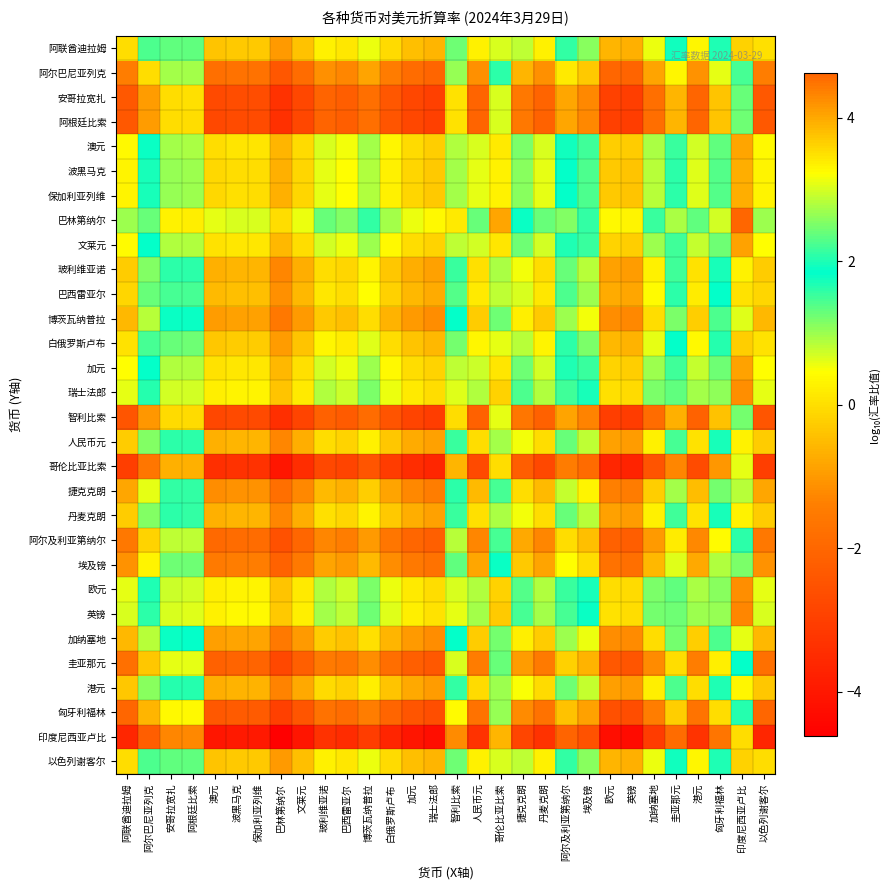

Reading left to right, transcribe all the data shown in this chart.

阿联酋迪拉姆: 阿联酋迪拉姆=0.0	阿尔巴尼亚列克=1.4	安哥拉宽扎=2.4	阿根廷比索=2.4	澳元=-0.4	波黑马克=-0.3	保加利亚列维=-0.3	巴林第纳尔=-1.0	文莱元=-0.4	玻利维亚诺=0.3	巴西雷亚尔=0.1	博茨瓦纳普拉=0.6	白俄罗斯卢布=-0.0	加元=-0.4	瑞士法郎=-0.6	智利比索=2.4	人民币元=0.3	哥伦比亚比索=3.0	捷克克朗=0.8	丹麦克朗=0.3	阿尔及利亚第纳尔=1.6	埃及镑=1.1	欧元=-0.6	英镑=-0.7	加纳塞地=0.6	圭亚那元=1.8	港元=0.3	匈牙利福林=2.0	印度尼西亚卢比=3.6	以色列谢客尔=0.0
阿尔巴尼亚列克: 阿联酋迪拉姆=-1.4	阿尔巴尼亚列克=0.0	安哥拉宽扎=0.9	阿根廷比索=1.0	澳元=-1.8	波黑马克=-1.7	保加利亚列维=-1.7	巴林第纳尔=-2.4	文莱元=-1.8	玻利维亚诺=-1.1	巴西雷亚尔=-1.3	博茨瓦纳普拉=-0.8	白俄罗斯卢布=-1.5	加元=-1.9	瑞士法郎=-2.0	智利比索=1.0	人民币元=-1.1	哥伦比亚比索=1.6	捷克克朗=-0.6	丹麦克朗=-1.1	阿尔及利亚第纳尔=0.1	埃及镑=-0.3	欧元=-2.0	英镑=-2.1	加纳塞地=-0.9	圭亚那元=0.3	港元=-1.1	匈牙利福林=0.6	印度尼西亚卢比=2.2	以色列谢客尔=-1.4
安哥拉宽扎: 阿联酋迪拉姆=-2.4	阿尔巴尼亚列克=-0.9	安哥拉宽扎=0.0	阿根廷比索=0.0	澳元=-2.7	波黑马克=-2.7	保加利亚列维=-2.7	巴林第纳尔=-3.3	文莱元=-2.8	玻利维亚诺=-2.1	巴西雷亚尔=-2.2	博茨瓦纳普拉=-1.8	白俄罗斯卢布=-2.4	加元=-2.8	瑞士法郎=-3.0	智利比索=0.1	人民币元=-2.1	哥伦比亚比索=0.7	捷克克朗=-1.6	丹麦克朗=-2.1	阿尔及利亚第纳尔=-0.8	埃及镑=-1.2	欧元=-3.0	英镑=-3.0	加纳塞地=-1.8	圭亚那元=-0.6	港元=-2.0	匈牙利福林=-0.4	印度尼西亚卢比=1.3	以色列谢客尔=-2.4
阿根廷比索: 阿联酋迪拉姆=-2.4	阿尔巴尼亚列克=-1.0	安哥拉宽扎=-0.0	阿根廷比索=0.0	澳元=-2.7	波黑马克=-2.7	保加利亚列维=-2.7	巴林第纳尔=-3.4	文莱元=-2.8	玻利维亚诺=-2.1	巴西雷亚尔=-2.2	博茨瓦纳普拉=-1.8	白俄罗斯卢布=-2.4	加元=-2.8	瑞士法郎=-3.0	智利比索=0.1	人民币元=-2.1	哥伦比亚比索=0.7	捷克克朗=-1.6	丹麦克朗=-2.1	阿尔及利亚第纳尔=-0.8	埃及镑=-1.3	欧元=-3.0	英镑=-3.0	加纳塞地=-1.8	圭亚那元=-0.6	港元=-2.0	匈牙利福林=-0.4	印度尼西亚卢比=1.3	以色列谢客尔=-2.4
澳元: 阿联酋迪拉姆=0.4	阿尔巴尼亚列克=1.8	安哥拉宽扎=2.7	阿根廷比索=2.7	澳元=0.0	波黑马克=0.1	保加利亚列维=0.1	巴林第纳尔=-0.6	文莱元=-0.1	玻利维亚诺=0.7	巴西雷亚尔=0.5	博茨瓦纳普拉=1.0	白俄罗斯卢布=0.3	加元=-0.1	瑞士法郎=-0.2	智利比索=2.8	人民币元=0.7	哥伦比亚比索=3.4	捷克克朗=1.2	丹麦克朗=0.7	阿尔及利亚第纳尔=1.9	埃及镑=1.5	欧元=-0.2	英镑=-0.3	加纳塞地=0.9	圭亚那元=2.1	港元=0.7	匈牙利福林=2.4	印度尼西亚卢比=4.0	以色列谢客尔=0.4
波黑马克: 阿联酋迪拉姆=0.3	阿尔巴尼亚列克=1.7	安哥拉宽扎=2.7	阿根廷比索=2.7	澳元=-0.1	波黑马克=0.0	保加利亚列维=-0.0	巴林第纳尔=-0.7	文莱元=-0.1	玻利维亚诺=0.6	巴西雷亚尔=0.4	博茨瓦纳普拉=0.9	白俄罗斯卢布=0.3	加元=-0.1	瑞士法郎=-0.3	智利比索=2.7	人民币元=0.6	哥伦比亚比索=3.3	捷克克朗=1.1	丹麦克朗=0.6	阿尔及利亚第纳尔=1.9	埃及镑=1.4	欧元=-0.3	英镑=-0.4	加纳塞地=0.9	圭亚那元=2.1	港元=0.6	匈牙利福林=2.3	印度尼西亚卢比=3.9	以色列谢客尔=0.3
保加利亚列维: 阿联酋迪拉姆=0.3	阿尔巴尼亚列克=1.7	安哥拉宽扎=2.7	阿根廷比索=2.7	澳元=-0.1	波黑马克=0.0	保加利亚列维=0.0	巴林第纳尔=-0.7	文莱元=-0.1	玻利维亚诺=0.6	巴西雷亚尔=0.4	博茨瓦纳普拉=0.9	白俄罗斯卢布=0.3	加元=-0.1	瑞士法郎=-0.3	智利比索=2.7	人民币元=0.6	哥伦比亚比索=3.3	捷克克朗=1.1	丹麦克朗=0.6	阿尔及利亚第纳尔=1.9	埃及镑=1.4	欧元=-0.3	英镑=-0.4	加纳塞地=0.9	圭亚那元=2.1	港元=0.6	匈牙利福林=2.3	印度尼西亚卢比=3.9	以色列谢客尔=0.3
巴林第纳尔: 阿联酋迪拉姆=1.0	阿尔巴尼亚列克=2.4	安哥拉宽扎=3.3	阿根廷比索=3.4	澳元=0.6	波黑马克=0.7	保加利亚列维=0.7	巴林第纳尔=0.0	文莱元=0.6	玻利维亚诺=1.3	巴西雷亚尔=1.1	博茨瓦纳普拉=1.6	白俄罗斯卢布=0.9	加元=0.6	瑞士法郎=0.4	智利比索=3.4	人民币元=1.3	哥伦比亚比索=4.0	捷克克朗=1.8	丹麦克朗=1.3	阿尔及利亚第纳尔=2.6	埃及镑=2.1	欧元=0.4	英镑=0.3	加纳塞地=1.5	圭亚那元=2.7	港元=1.3	匈牙利福林=3.0	印度尼西亚卢比=4.6	以色列谢客尔=1.0
文莱元: 阿联酋迪拉姆=0.4	阿尔巴尼亚列克=1.8	安哥拉宽扎=2.8	阿根廷比索=2.8	澳元=0.1	波黑马克=0.1	保加利亚列维=0.1	巴林第纳尔=-0.6	文莱元=0.0	玻利维亚诺=0.7	巴西雷亚尔=0.6	博茨瓦纳普拉=1.0	白俄罗斯卢布=0.4	加元=-0.0	瑞士法郎=-0.2	智利比索=2.9	人民币元=0.7	哥伦比亚比索=3.5	捷克克朗=1.2	丹麦克朗=0.7	阿尔及利亚第纳尔=2.0	埃及镑=1.5	欧元=-0.2	英镑=-0.2	加纳塞地=1.0	圭亚那元=2.2	港元=0.8	匈牙利福林=2.4	印度尼西亚卢比=4.1	以色列谢客尔=0.4
玻利维亚诺: 阿联酋迪拉姆=-0.3	阿尔巴尼亚列克=1.1	安哥拉宽扎=2.1	阿根廷比索=2.1	澳元=-0.7	波黑马克=-0.6	保加利亚列维=-0.6	巴林第纳尔=-1.3	文莱元=-0.7	玻利维亚诺=0.0	巴西雷亚尔=-0.1	博茨瓦纳普拉=0.3	白俄罗斯卢布=-0.3	加元=-0.7	瑞士法郎=-0.9	智利比索=2.2	人民币元=0.0	哥伦比亚比索=2.7	捷克克朗=0.5	丹麦克朗=-0.0	阿尔及利亚第纳尔=1.3	埃及镑=0.8	欧元=-0.9	英镑=-0.9	加纳塞地=0.3	圭亚那元=1.5	港元=0.1	匈牙利福林=1.7	印度尼西亚卢比=3.4	以色列谢客尔=-0.3
巴西雷亚尔: 阿联酋迪拉姆=-0.1	阿尔巴尼亚列克=1.3	安哥拉宽扎=2.2	阿根廷比索=2.2	澳元=-0.5	波黑马克=-0.4	保加利亚列维=-0.4	巴林第纳尔=-1.1	文莱元=-0.6	玻利维亚诺=0.1	巴西雷亚尔=0.0	博茨瓦纳普拉=0.4	白俄罗斯卢布=-0.2	加元=-0.6	瑞士法郎=-0.7	智利比索=2.3	人民币元=0.2	哥伦比亚比索=2.9	捷克克朗=0.7	丹麦克朗=0.1	阿尔及利亚第纳尔=1.4	埃及镑=1.0	欧元=-0.7	英镑=-0.8	加纳塞地=0.4	圭亚那元=1.6	港元=0.2	匈牙利福林=1.9	印度尼西亚卢比=3.5	以色列谢客尔=-0.1
博茨瓦纳普拉: 阿联酋迪拉姆=-0.6	阿尔巴尼亚列克=0.8	安哥拉宽扎=1.8	阿根廷比索=1.8	澳元=-1.0	波黑马克=-0.9	保加利亚列维=-0.9	巴林第纳尔=-1.6	文莱元=-1.0	玻利维亚诺=-0.3	巴西雷亚尔=-0.4	博茨瓦纳普拉=0.0	白俄罗斯卢布=-0.6	加元=-1.0	瑞士法郎=-1.2	智利比索=1.9	人民币元=-0.3	哥伦比亚比索=2.4	捷克克朗=0.2	丹麦克朗=-0.3	阿尔及利亚第纳尔=1.0	埃及镑=0.5	欧元=-1.2	英镑=-1.2	加纳塞地=-0.0	圭亚那元=1.2	港元=-0.2	匈牙利福林=1.4	印度尼西亚卢比=3.1	以色列谢客尔=-0.6
白俄罗斯卢布: 阿联酋迪拉姆=0.0	阿尔巴尼亚列克=1.5	安哥拉宽扎=2.4	阿根廷比索=2.4	澳元=-0.3	波黑马克=-0.3	保加利亚列维=-0.3	巴林第纳尔=-0.9	文莱元=-0.4	玻利维亚诺=0.3	巴西雷亚尔=0.2	博茨瓦纳普拉=0.6	白俄罗斯卢布=0.0	加元=-0.4	瑞士法郎=-0.6	智利比索=2.5	人民币元=0.3	哥伦比亚比索=3.1	捷克克朗=0.9	丹麦克朗=0.3	阿尔及利亚第纳尔=1.6	埃及镑=1.2	欧元=-0.5	英镑=-0.6	加纳塞地=0.6	圭亚那元=1.8	港元=0.4	匈牙利福林=2.0	印度尼西亚卢比=3.7	以色列谢客尔=0.0
加元: 阿联酋迪拉姆=0.4	阿尔巴尼亚列克=1.9	安哥拉宽扎=2.8	阿根廷比索=2.8	澳元=0.1	波黑马克=0.1	保加利亚列维=0.1	巴林第纳尔=-0.6	文莱元=0.0	玻利维亚诺=0.7	巴西雷亚尔=0.6	博茨瓦纳普拉=1.0	白俄罗斯卢布=0.4	加元=0.0	瑞士法郎=-0.2	智利比索=2.9	人民币元=0.7	哥伦比亚比索=3.5	捷克克朗=1.2	丹麦克朗=0.7	阿尔及利亚第纳尔=2.0	埃及镑=1.5	欧元=-0.2	英镑=-0.2	加纳塞地=1.0	圭亚那元=2.2	港元=0.8	匈牙利福林=2.4	印度尼西亚卢比=4.1	以色列谢客尔=0.4
瑞士法郎: 阿联酋迪拉姆=0.6	阿尔巴尼亚列克=2.0	安哥拉宽扎=3.0	阿根廷比索=3.0	澳元=0.2	波黑马克=0.3	保加利亚列维=0.3	巴林第纳尔=-0.4	文莱元=0.2	玻利维亚诺=0.9	巴西雷亚尔=0.7	博茨瓦纳普拉=1.2	白俄罗斯卢布=0.6	加元=0.2	瑞士法郎=0.0	智利比索=3.0	人民币元=0.9	哥伦比亚比索=3.6	捷克克朗=1.4	丹麦克朗=0.9	阿尔及利亚第纳尔=2.2	埃及镑=1.7	欧元=0.0	英镑=-0.1	加纳塞地=1.2	圭亚那元=2.4	港元=0.9	匈牙利福林=2.6	印度尼西亚卢比=4.2	以色列谢客尔=0.6
智利比索: 阿联酋迪拉姆=-2.4	阿尔巴尼亚列克=-1.0	安哥拉宽扎=-0.1	阿根廷比索=-0.1	澳元=-2.8	波黑马克=-2.7	保加利亚列维=-2.7	巴林第纳尔=-3.4	文莱元=-2.9	玻利维亚诺=-2.2	巴西雷亚尔=-2.3	博茨瓦纳普拉=-1.9	白俄罗斯卢布=-2.5	加元=-2.9	瑞士法郎=-3.0	智利比索=0.0	人民币元=-2.1	哥伦比亚比索=0.6	捷克克朗=-1.6	丹麦克朗=-2.2	阿尔及利亚第纳尔=-0.9	埃及镑=-1.3	欧元=-3.0	英镑=-3.1	加纳塞地=-1.9	圭亚那元=-0.7	港元=-2.1	匈牙利福林=-0.4	印度尼西亚卢比=1.2	以色列谢客尔=-2.4
人民币元: 阿联酋迪拉姆=-0.3	阿尔巴尼亚列克=1.1	安哥拉宽扎=2.1	阿根廷比索=2.1	澳元=-0.7	波黑马克=-0.6	保加利亚列维=-0.6	巴林第纳尔=-1.3	文莱元=-0.7	玻利维亚诺=-0.0	巴西雷亚尔=-0.2	博茨瓦纳普拉=0.3	白俄罗斯卢布=-0.3	加元=-0.7	瑞士法郎=-0.9	智利比索=2.1	人民币元=0.0	哥伦比亚比索=2.7	捷克克朗=0.5	丹麦克朗=-0.0	阿尔及利亚第纳尔=1.3	埃及镑=0.8	欧元=-0.9	英镑=-1.0	加纳塞地=0.3	圭亚那元=1.5	港元=0.0	匈牙利福林=1.7	印度尼西亚卢比=3.3	以色列谢客尔=-0.3
哥伦比亚比索: 阿联酋迪拉姆=-3.0	阿尔巴尼亚列克=-1.6	安哥拉宽扎=-0.7	阿根廷比索=-0.7	澳元=-3.4	波黑马克=-3.3	保加利亚列维=-3.3	巴林第纳尔=-4.0	文莱元=-3.5	玻利维亚诺=-2.7	巴西雷亚尔=-2.9	博茨瓦纳普拉=-2.4	白俄罗斯卢布=-3.1	加元=-3.5	瑞士法郎=-3.6	智利比索=-0.6	人民币元=-2.7	哥伦比亚比索=0.0	捷克克朗=-2.2	丹麦克朗=-2.7	阿尔及利亚第纳尔=-1.5	埃及镑=-1.9	欧元=-3.6	英镑=-3.7	加纳塞地=-2.5	圭亚那元=-1.3	港元=-2.7	匈牙利福林=-1.0	印度尼西亚卢比=0.6	以色列谢客尔=-3.0
捷克克朗: 阿联酋迪拉姆=-0.8	阿尔巴尼亚列克=0.6	安哥拉宽扎=1.6	阿根廷比索=1.6	澳元=-1.2	波黑马克=-1.1	保加利亚列维=-1.1	巴林第纳尔=-1.8	文莱元=-1.2	玻利维亚诺=-0.5	巴西雷亚尔=-0.7	博茨瓦纳普拉=-0.2	白俄罗斯卢布=-0.9	加元=-1.2	瑞士法郎=-1.4	智利比索=1.6	人民币元=-0.5	哥伦比亚比索=2.2	捷克克朗=0.0	丹麦克朗=-0.5	阿尔及利亚第纳尔=0.8	埃及镑=0.3	欧元=-1.4	英镑=-1.5	加纳塞地=-0.2	圭亚那元=1.0	港元=-0.5	匈牙利福林=1.2	印度尼西亚卢比=2.8	以色列谢客尔=-0.8
丹麦克朗: 阿联酋迪拉姆=-0.3	阿尔巴尼亚列克=1.1	安哥拉宽扎=2.1	阿根廷比索=2.1	澳元=-0.7	波黑马克=-0.6	保加利亚列维=-0.6	巴林第纳尔=-1.3	文莱元=-0.7	玻利维亚诺=0.0	巴西雷亚尔=-0.1	博茨瓦纳普拉=0.3	白俄罗斯卢布=-0.3	加元=-0.7	瑞士法郎=-0.9	智利比索=2.2	人民币元=0.0	哥伦比亚比索=2.7	捷克克朗=0.5	丹麦克朗=0.0	阿尔及利亚第纳尔=1.3	埃及镑=0.8	欧元=-0.9	英镑=-0.9	加纳塞地=0.3	圭亚那元=1.5	港元=0.1	匈牙利福林=1.7	印度尼西亚卢比=3.4	以色列谢客尔=-0.3
阿尔及利亚第纳尔: 阿联酋迪拉姆=-1.6	阿尔巴尼亚列克=-0.1	安哥拉宽扎=0.8	阿根廷比索=0.8	澳元=-1.9	波黑马克=-1.9	保加利亚列维=-1.9	巴林第纳尔=-2.6	文莱元=-2.0	玻利维亚诺=-1.3	巴西雷亚尔=-1.4	博茨瓦纳普拉=-1.0	白俄罗斯卢布=-1.6	加元=-2.0	瑞士法郎=-2.2	智利比索=0.9	人民币元=-1.3	哥伦比亚比索=1.5	捷克克朗=-0.8	丹麦克朗=-1.3	阿尔及利亚第纳尔=0.0	埃及镑=-0.5	欧元=-2.2	英镑=-2.2	加纳塞地=-1.0	圭亚那元=0.2	港元=-1.2	匈牙利福林=0.4	印度尼西亚卢比=2.1	以色列谢客尔=-1.6
埃及镑: 阿联酋迪拉姆=-1.1	阿尔巴尼亚列克=0.3	安哥拉宽扎=1.2	阿根廷比索=1.3	澳元=-1.5	波黑马克=-1.4	保加利亚列维=-1.4	巴林第纳尔=-2.1	文莱元=-1.5	玻利维亚诺=-0.8	巴西雷亚尔=-1.0	博茨瓦纳普拉=-0.5	白俄罗斯卢布=-1.2	加元=-1.5	瑞士法郎=-1.7	智利比索=1.3	人民币元=-0.8	哥伦比亚比索=1.9	捷克克朗=-0.3	丹麦克朗=-0.8	阿尔及利亚第纳尔=0.5	埃及镑=0.0	欧元=-1.7	英镑=-1.8	加纳塞地=-0.6	圭亚那元=0.6	港元=-0.8	匈牙利福林=0.9	印度尼西亚卢比=2.5	以色列谢客尔=-1.1
欧元: 阿联酋迪拉姆=0.6	阿尔巴尼亚列克=2.0	安哥拉宽扎=3.0	阿根廷比索=3.0	澳元=0.2	波黑马克=0.3	保加利亚列维=0.3	巴林第纳尔=-0.4	文莱元=0.2	玻利维亚诺=0.9	巴西雷亚尔=0.7	博茨瓦纳普拉=1.2	白俄罗斯卢布=0.5	加元=0.2	瑞士法郎=-0.0	智利比索=3.0	人民币元=0.9	哥伦比亚比索=3.6	捷克克朗=1.4	丹麦克朗=0.9	阿尔及利亚第纳尔=2.2	埃及镑=1.7	欧元=0.0	英镑=-0.1	加纳塞地=1.2	圭亚那元=2.4	港元=0.9	匈牙利福林=2.6	印度尼西亚卢比=4.2	以色列谢客尔=0.6
英镑: 阿联酋迪拉姆=0.7	阿尔巴尼亚列克=2.1	安哥拉宽扎=3.0	阿根廷比索=3.0	澳元=0.3	波黑马克=0.4	保加利亚列维=0.4	巴林第纳尔=-0.3	文莱元=0.2	玻利维亚诺=0.9	巴西雷亚尔=0.8	博茨瓦纳普拉=1.2	白俄罗斯卢布=0.6	加元=0.2	瑞士法郎=0.1	智利比索=3.1	人民币元=1.0	哥伦比亚比索=3.7	捷克克朗=1.5	丹麦克朗=0.9	阿尔及利亚第纳尔=2.2	埃及镑=1.8	欧元=0.1	英镑=0.0	加纳塞地=1.2	圭亚那元=2.4	港元=1.0	匈牙利福林=2.7	印度尼西亚卢比=4.3	以色列谢客尔=0.7
加纳塞地: 阿联酋迪拉姆=-0.6	阿尔巴尼亚列克=0.9	安哥拉宽扎=1.8	阿根廷比索=1.8	澳元=-0.9	波黑马克=-0.9	保加利亚列维=-0.9	巴林第纳尔=-1.5	文莱元=-1.0	玻利维亚诺=-0.3	巴西雷亚尔=-0.4	博茨瓦纳普拉=0.0	白俄罗斯卢布=-0.6	加元=-1.0	瑞士法郎=-1.2	智利比索=1.9	人民币元=-0.3	哥伦比亚比索=2.5	捷克克朗=0.2	丹麦克朗=-0.3	阿尔及利亚第纳尔=1.0	埃及镑=0.6	欧元=-1.2	英镑=-1.2	加纳塞地=0.0	圭亚那元=1.2	港元=-0.2	匈牙利福林=1.4	印度尼西亚卢比=3.1	以色列谢客尔=-0.6
圭亚那元: 阿联酋迪拉姆=-1.8	阿尔巴尼亚列克=-0.3	安哥拉宽扎=0.6	阿根廷比索=0.6	澳元=-2.1	波黑马克=-2.1	保加利亚列维=-2.1	巴林第纳尔=-2.7	文莱元=-2.2	玻利维亚诺=-1.5	巴西雷亚尔=-1.6	博茨瓦纳普拉=-1.2	白俄罗斯卢布=-1.8	加元=-2.2	瑞士法郎=-2.4	智利比索=0.7	人民币元=-1.5	哥伦比亚比索=1.3	捷克克朗=-1.0	丹麦克朗=-1.5	阿尔及利亚第纳尔=-0.2	埃及镑=-0.6	欧元=-2.4	英镑=-2.4	加纳塞地=-1.2	圭亚那元=0.0	港元=-1.4	匈牙利福林=0.2	印度尼西亚卢比=1.9	以色列谢客尔=-1.8
港元: 阿联酋迪拉姆=-0.3	阿尔巴尼亚列克=1.1	安哥拉宽扎=2.0	阿根廷比索=2.0	澳元=-0.7	波黑马克=-0.6	保加利亚列维=-0.6	巴林第纳尔=-1.3	文莱元=-0.8	玻利维亚诺=-0.1	巴西雷亚尔=-0.2	博茨瓦纳普拉=0.2	白俄罗斯卢布=-0.4	加元=-0.8	瑞士法郎=-0.9	智利比索=2.1	人民币元=-0.0	哥伦比亚比索=2.7	捷克克朗=0.5	丹麦克朗=-0.1	阿尔及利亚第纳尔=1.2	埃及镑=0.8	欧元=-0.9	英镑=-1.0	加纳塞地=0.2	圭亚那元=1.4	港元=0.0	匈牙利福林=1.7	印度尼西亚卢比=3.3	以色列谢客尔=-0.3
匈牙利福林: 阿联酋迪拉姆=-2.0	阿尔巴尼亚列克=-0.6	安哥拉宽扎=0.4	阿根廷比索=0.4	澳元=-2.4	波黑马克=-2.3	保加利亚列维=-2.3	巴林第纳尔=-3.0	文莱元=-2.4	玻利维亚诺=-1.7	巴西雷亚尔=-1.9	博茨瓦纳普拉=-1.4	白俄罗斯卢布=-2.0	加元=-2.4	瑞士法郎=-2.6	智利比索=0.4	人民币元=-1.7	哥伦比亚比索=1.0	捷克克朗=-1.2	丹麦克朗=-1.7	阿尔及利亚第纳尔=-0.4	埃及镑=-0.9	欧元=-2.6	英镑=-2.7	加纳塞地=-1.4	圭亚那元=-0.2	港元=-1.7	匈牙利福林=0.0	印度尼西亚卢比=1.6	以色列谢客尔=-2.0
印度尼西亚卢比: 阿联酋迪拉姆=-3.6	阿尔巴尼亚列克=-2.2	安哥拉宽扎=-1.3	阿根廷比索=-1.3	澳元=-4.0	波黑马克=-3.9	保加利亚列维=-3.9	巴林第纳尔=-4.6	文莱元=-4.1	玻利维亚诺=-3.4	巴西雷亚尔=-3.5	博茨瓦纳普拉=-3.1	白俄罗斯卢布=-3.7	加元=-4.1	瑞士法郎=-4.2	智利比索=-1.2	人民币元=-3.3	哥伦比亚比索=-0.6	捷克克朗=-2.8	丹麦克朗=-3.4	阿尔及利亚第纳尔=-2.1	埃及镑=-2.5	欧元=-4.2	英镑=-4.3	加纳塞地=-3.1	圭亚那元=-1.9	港元=-3.3	匈牙利福林=-1.6	印度尼西亚卢比=0.0	以色列谢客尔=-3.6
以色列谢客尔: 阿联酋迪拉姆=-0.0	阿尔巴尼亚列克=1.4	安哥拉宽扎=2.4	阿根廷比索=2.4	澳元=-0.4	波黑马克=-0.3	保加利亚列维=-0.3	巴林第纳尔=-1.0	文莱元=-0.4	玻利维亚诺=0.3	巴西雷亚尔=0.1	博茨瓦纳普拉=0.6	白俄罗斯卢布=-0.0	加元=-0.4	瑞士法郎=-0.6	智利比索=2.4	人民币元=0.3	哥伦比亚比索=3.0	捷克克朗=0.8	丹麦克朗=0.3	阿尔及利亚第纳尔=1.6	埃及镑=1.1	欧元=-0.6	英镑=-0.7	加纳塞地=0.6	圭亚那元=1.8	港元=0.3	匈牙利福林=2.0	印度尼西亚卢比=3.6	以色列谢客尔=0.0